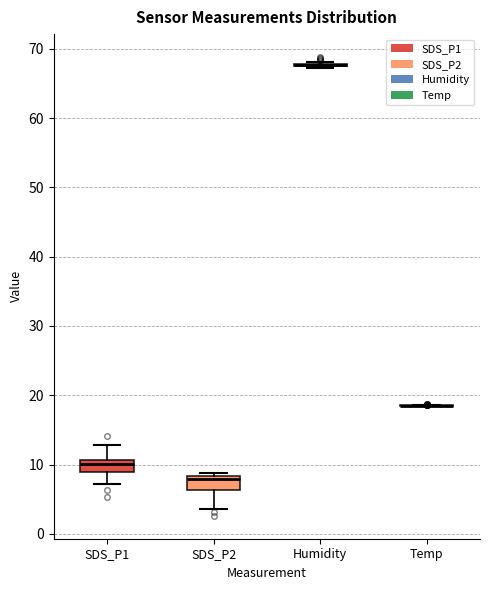

Reading left to right, transcribe this box plot: for each box, give where its median line is, the range the box spans, and where its two whiskers end, as read against the y-axis. The values are not printed on the chart, so give them approximately, as read against the axis.

SDS_P1: median 10, box 9 to 11, whiskers 7 to 13
SDS_P2: median 8 (just below the box's upper edge), box 6 to 8, whiskers 4 to 9
Humidity: box collapsed to a line at 68, whiskers 67 to 68
Temp: box collapsed to a line at 19, whiskers 19 to 19